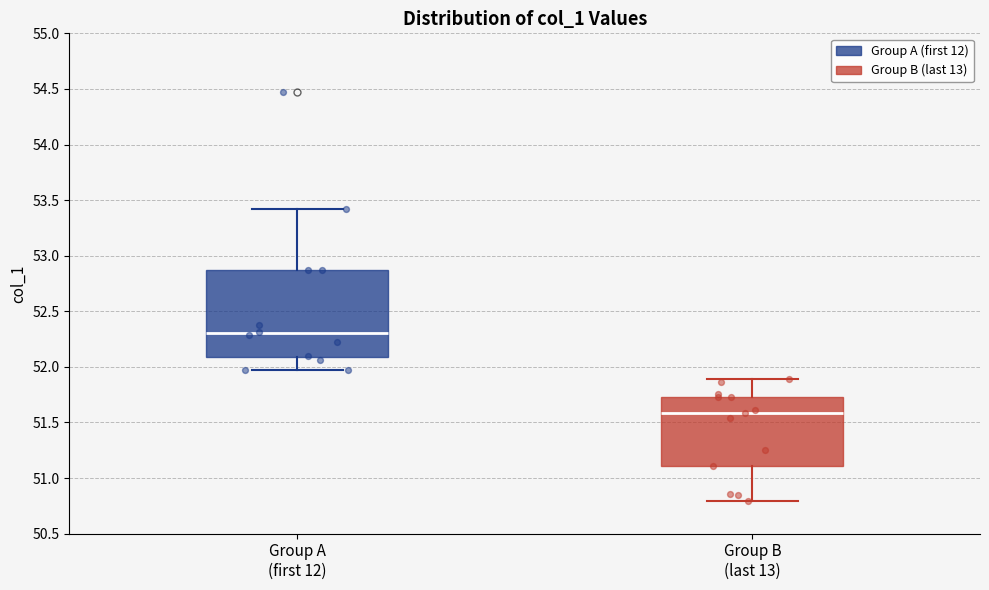

Which box has the lowest median line?

Group B (last 13)